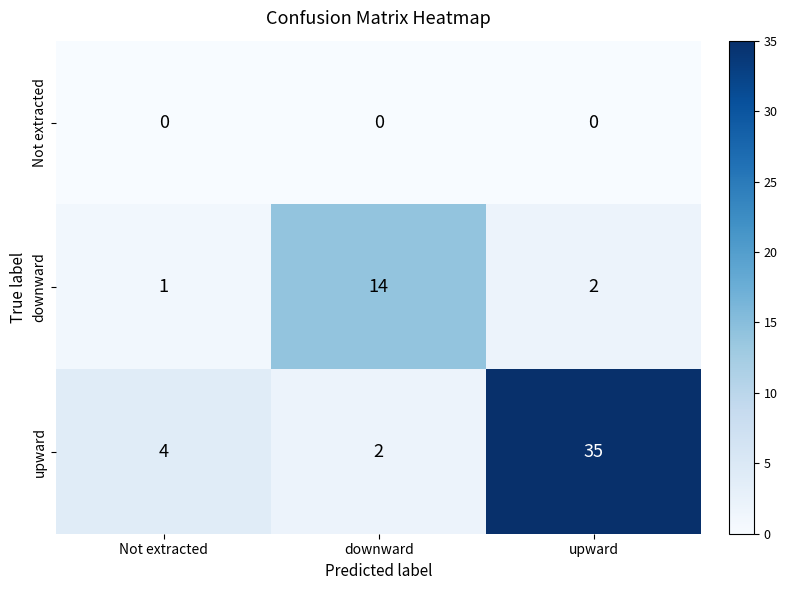

Which series has the largest range (max minus min)?

upward